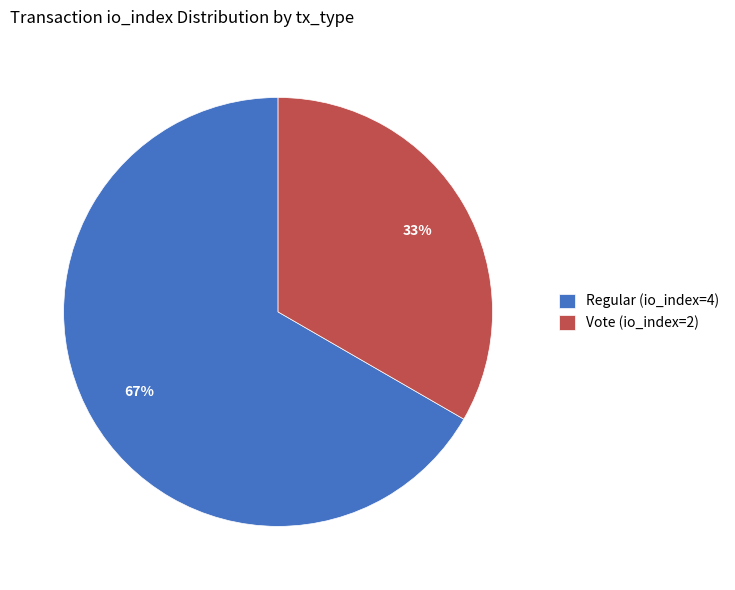

Is Vote (io_index=2) the majority of the pie?

No